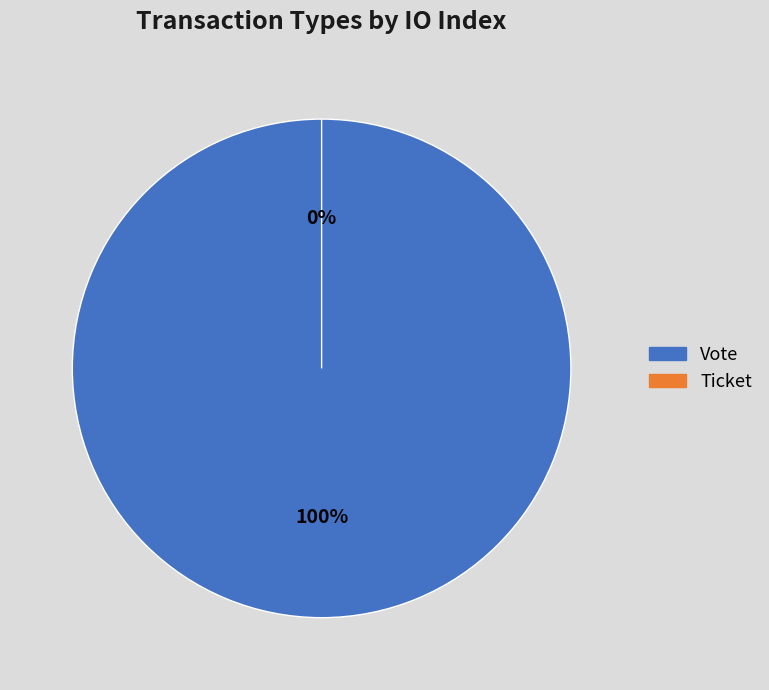

Is there any slice that represents more than half of the pie?

Yes